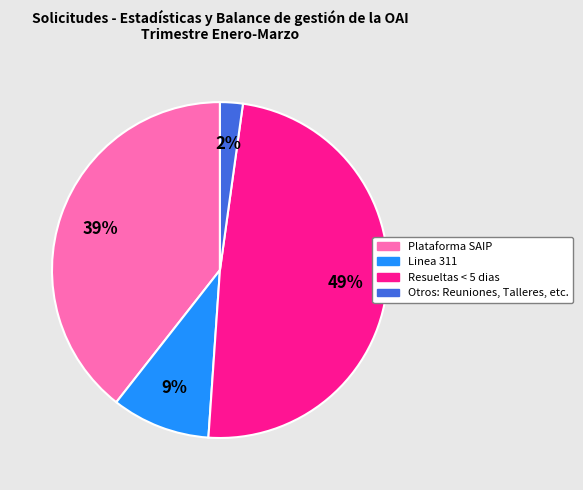

How many slices are in this pie chart?

4